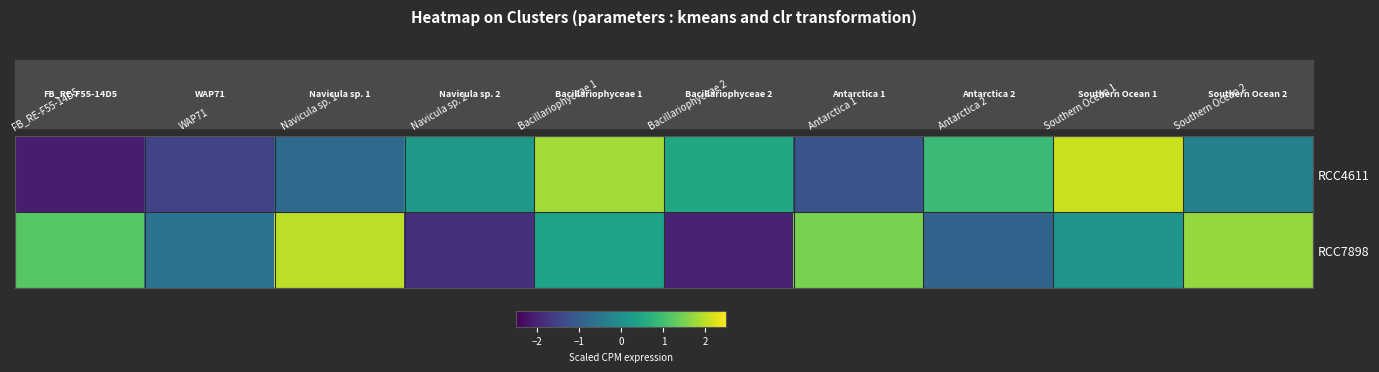

At how many categories does at least one series exceed 1?

6